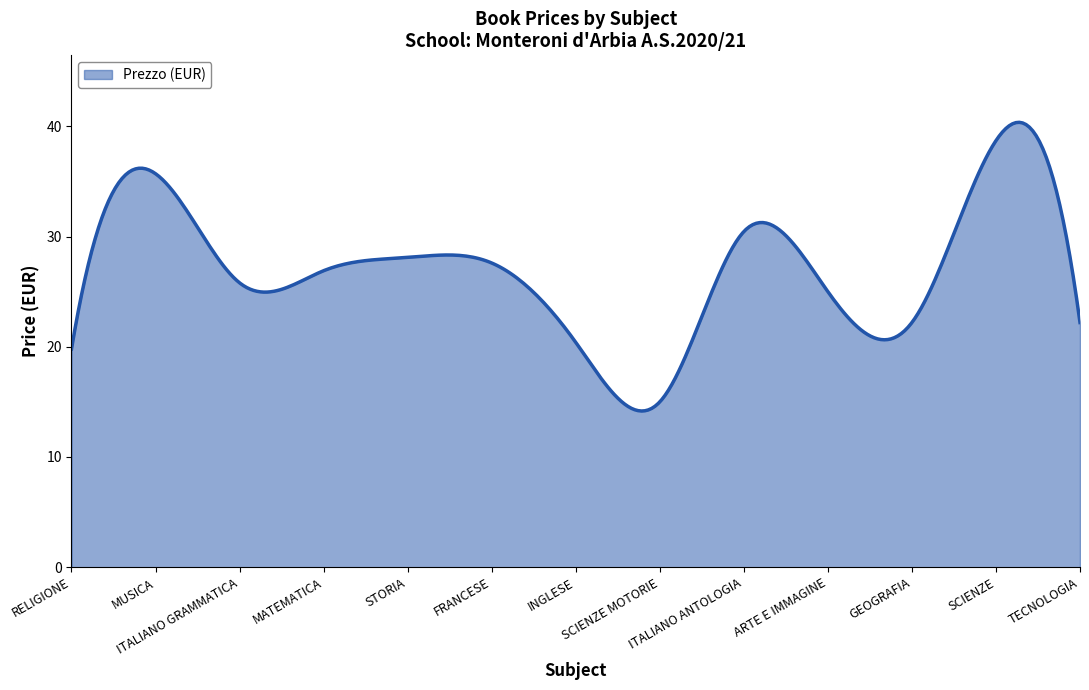

What is the maximum value shown in the chart?

40.4